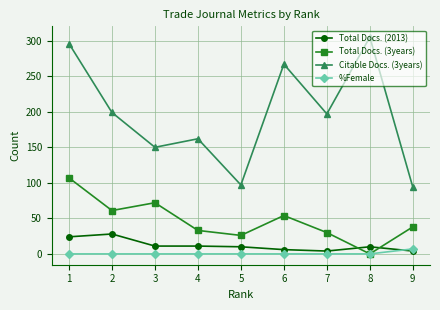

In Total Docs. (3years), how many points are lower than both neighbors (excluding endpoints)?

3